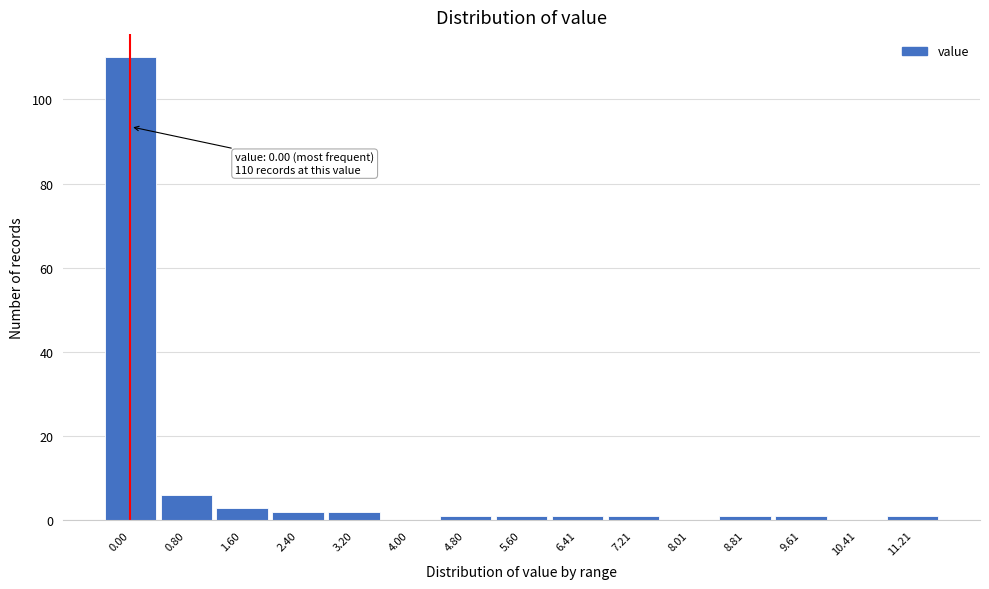

Reading left to right, extract all data points from this chart.

0.00=110	0.80=6	1.60=3	2.40=2	3.20=2	4.00=0	4.80=1	5.60=1	6.41=1	7.21=1	8.01=0	8.81=1	9.61=1	10.41=0	11.21=1